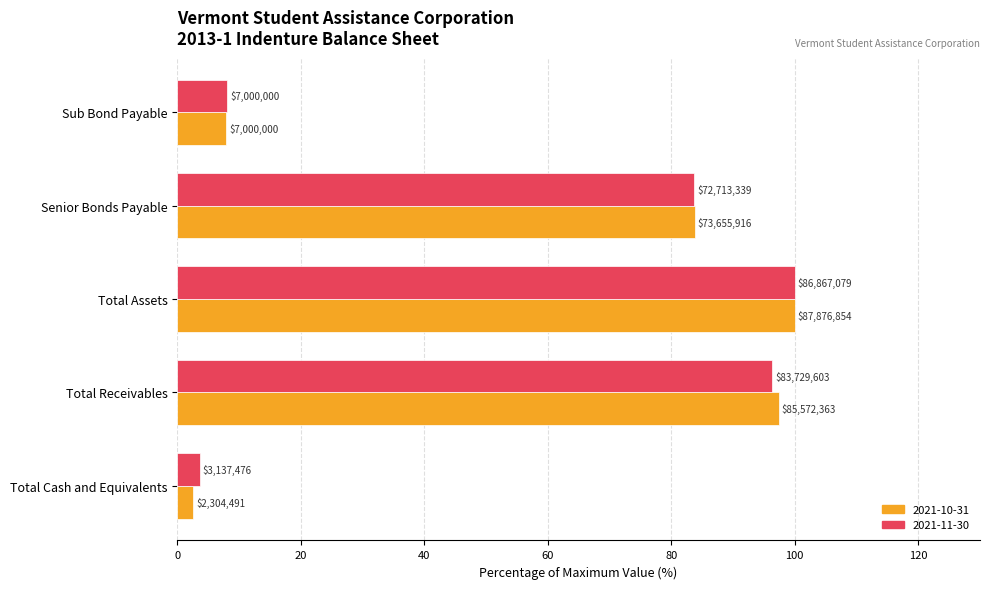

List the labels in order of 2021-11-30 value, largest first.

Total Assets, Total Receivables, Senior Bonds Payable, Sub Bond Payable, Total Cash and Equivalents